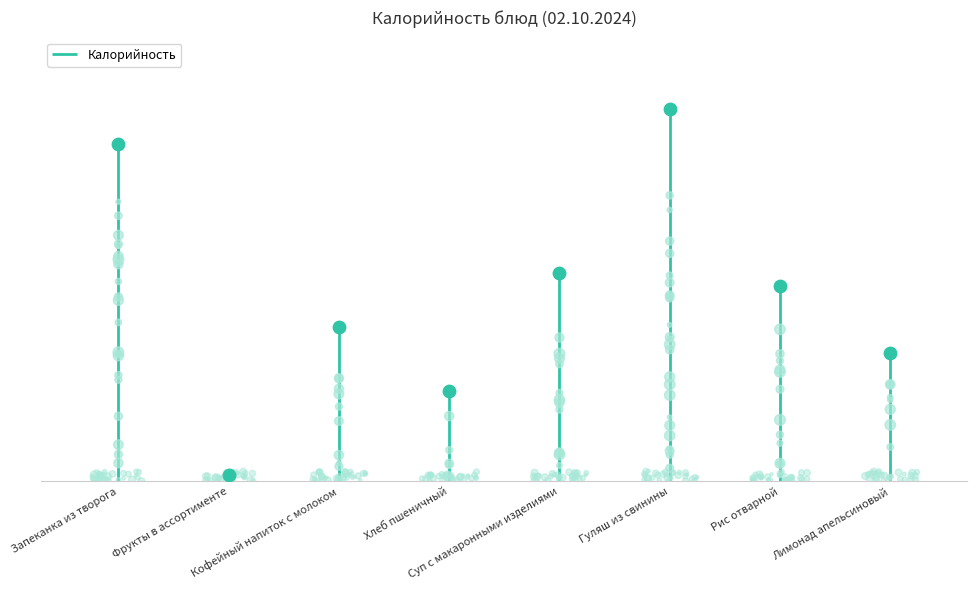

What is the change in value from Гуляш из свинины to Рис отварной?

-140